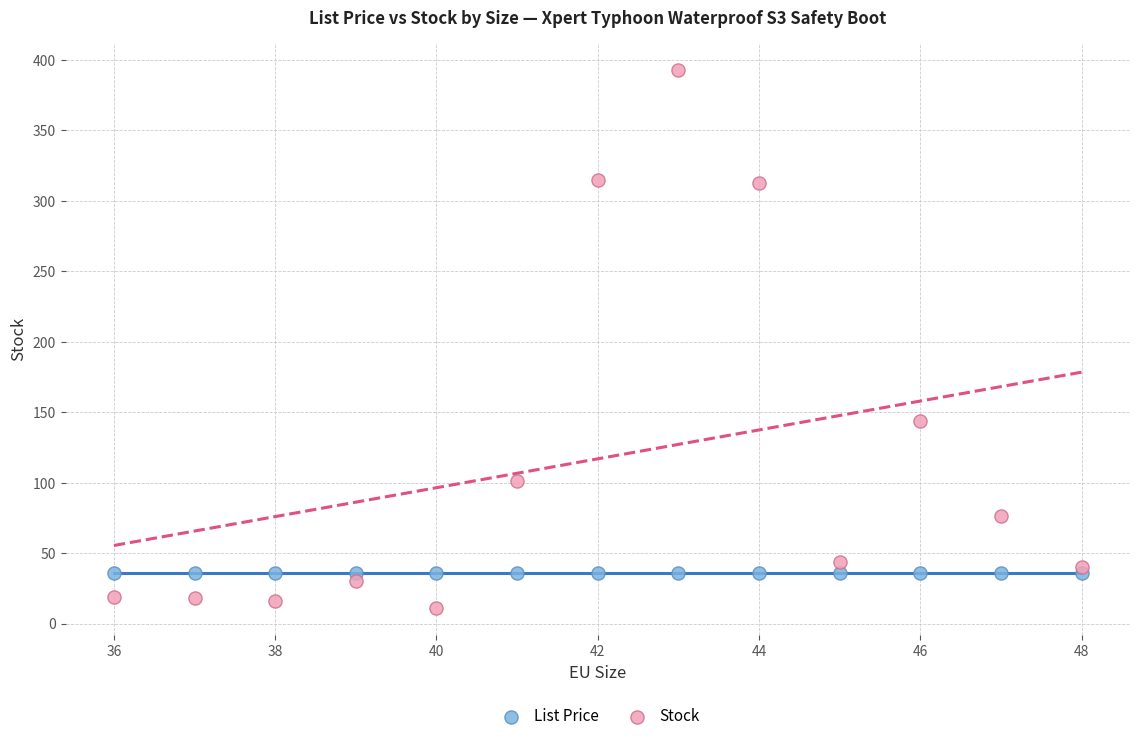

In the Stock series, what Y value is closest to 202?

144.0